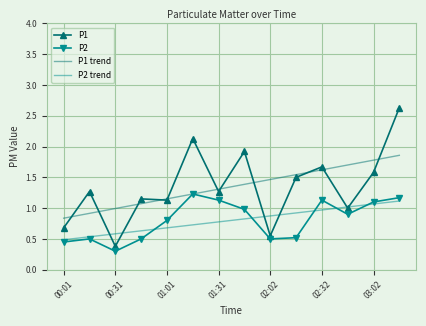

What are all the series names shown in the legend?

P1, P2, P1 trend, P2 trend